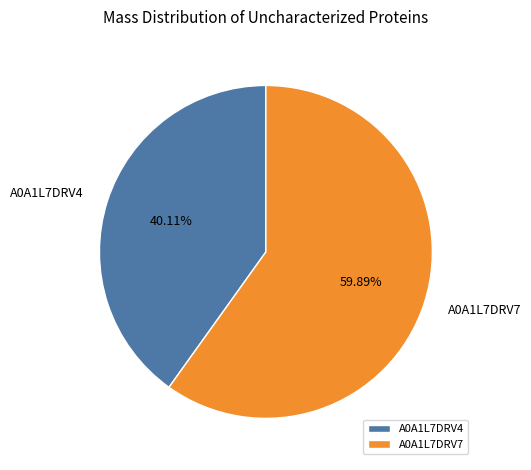

Is the sum of A0A1L7DRV4 and A0A1L7DRV7 greater than half?

Yes